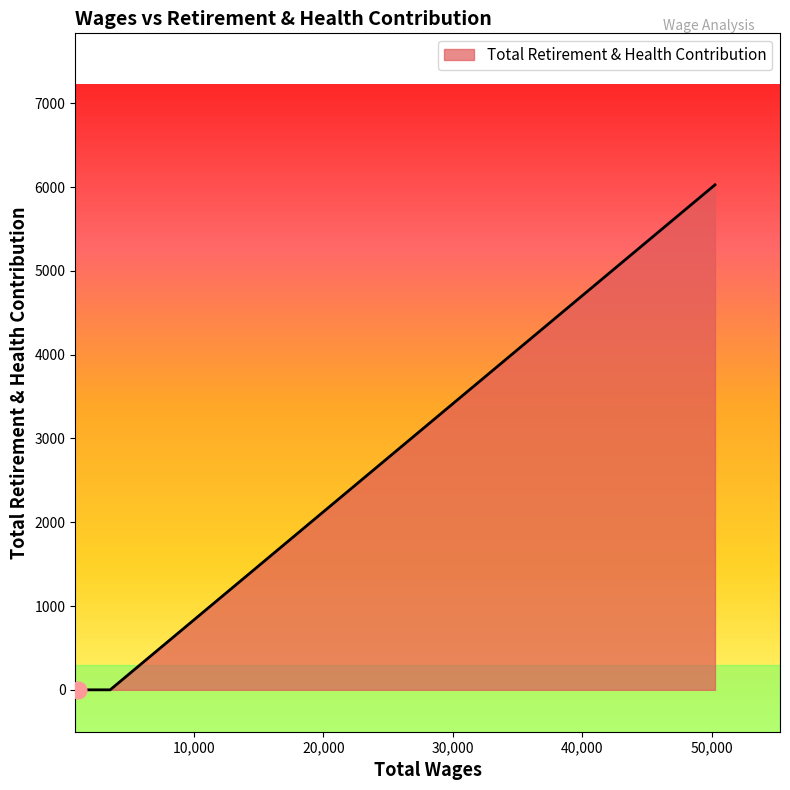

What is the difference between the maximum and minimum values?

6027